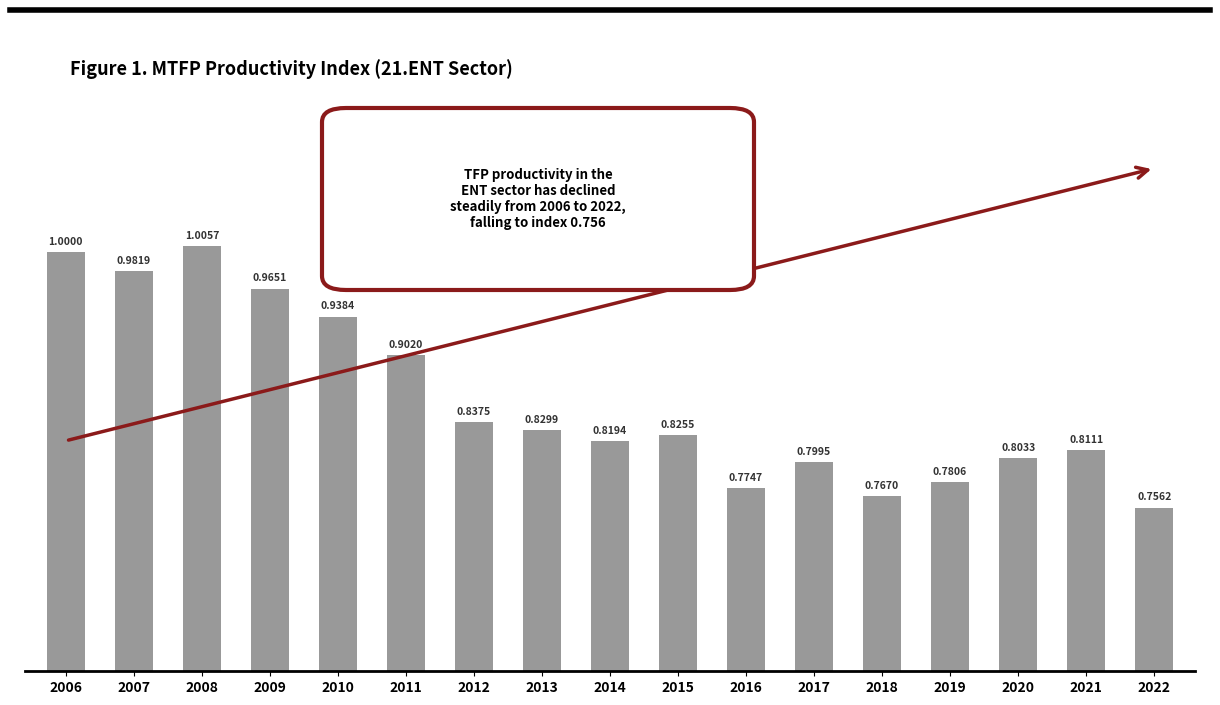

Is it true that the value at 2022 is 1.1?

False